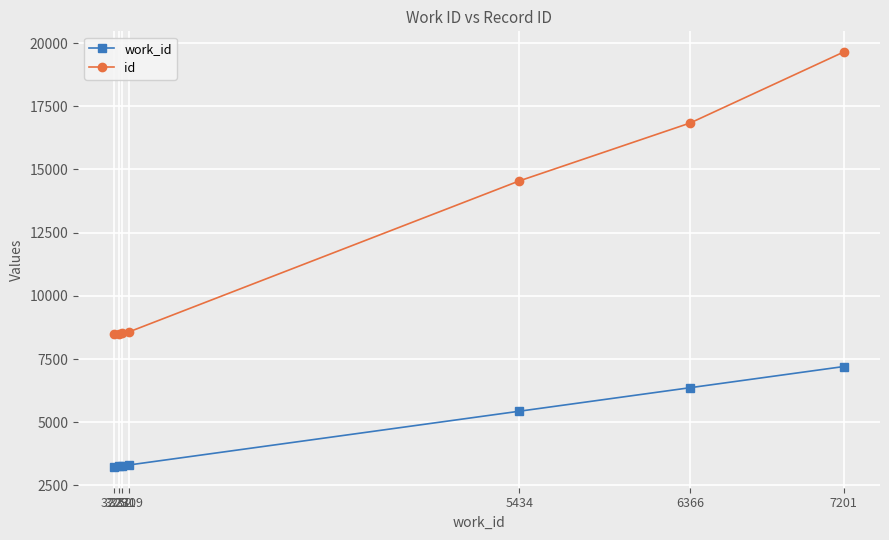

The value of work_id at 7201 is 3884. True or false?

False